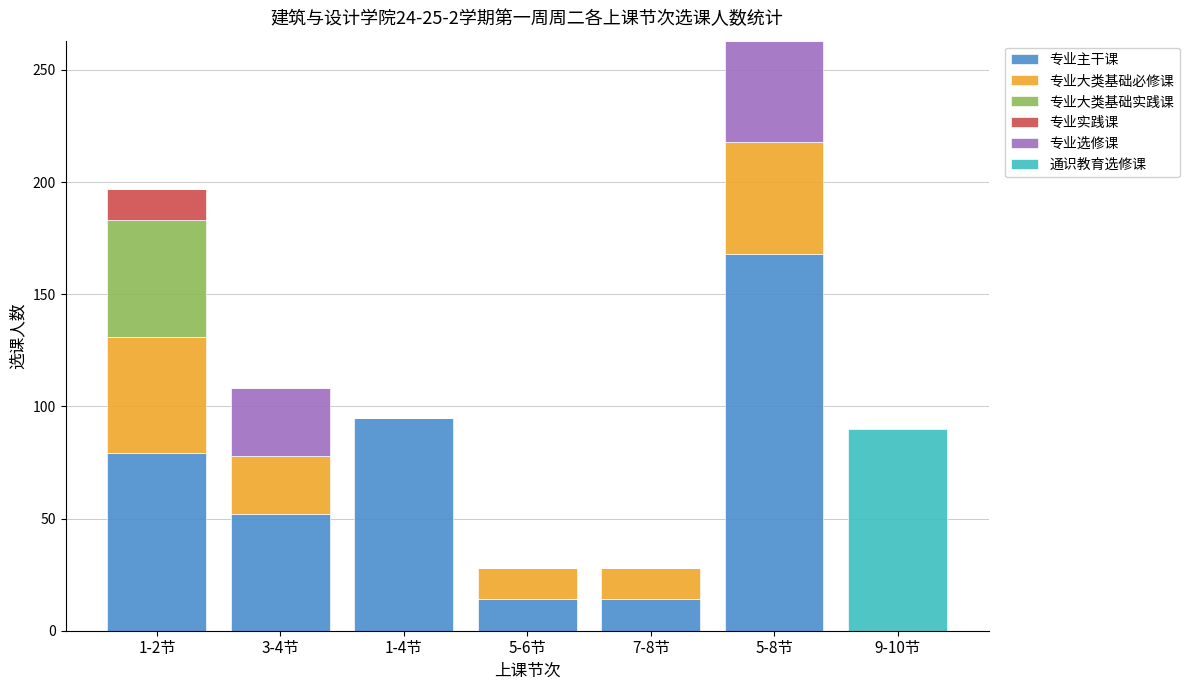

The 专业主干课 series shows 267 at 5-8节. True or false?

False